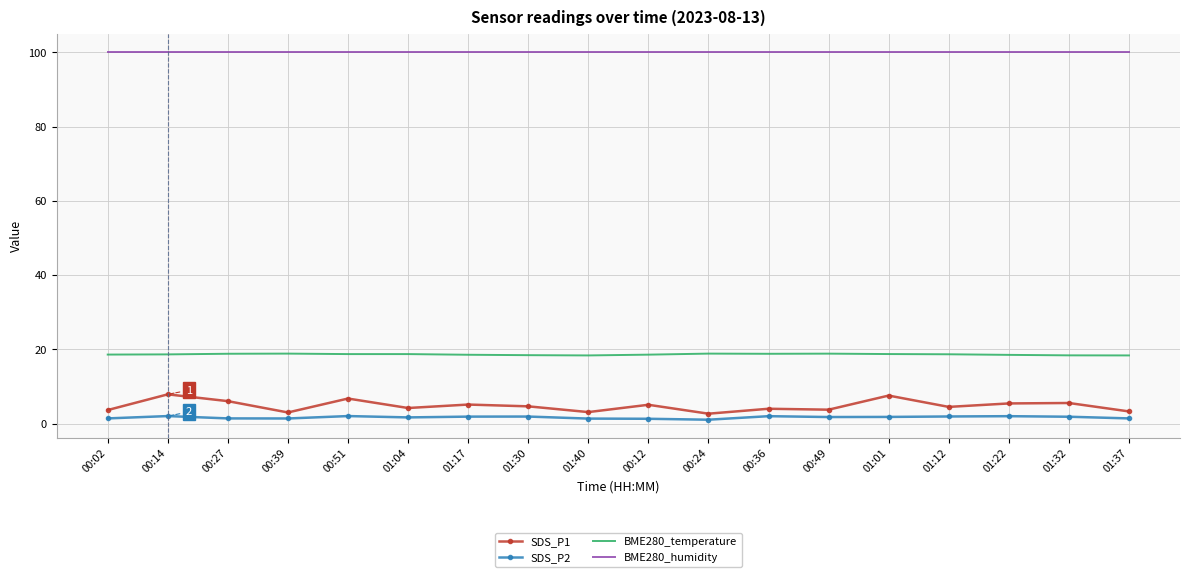

Which series has the largest range (max minus min)?

SDS_P1